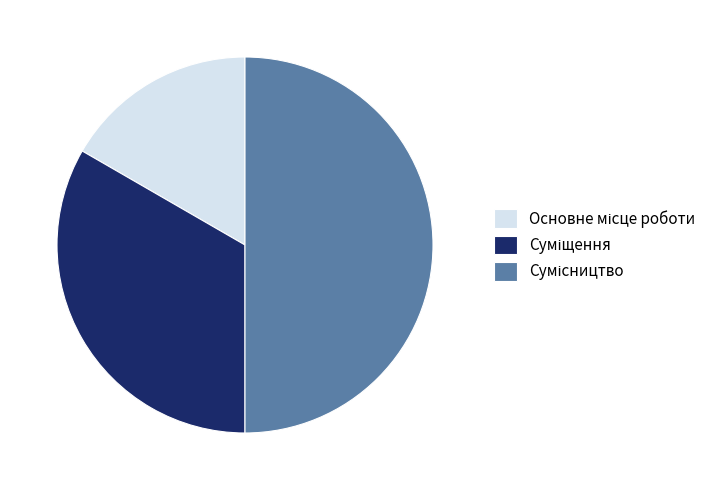

Does any single category account for the majority?

No